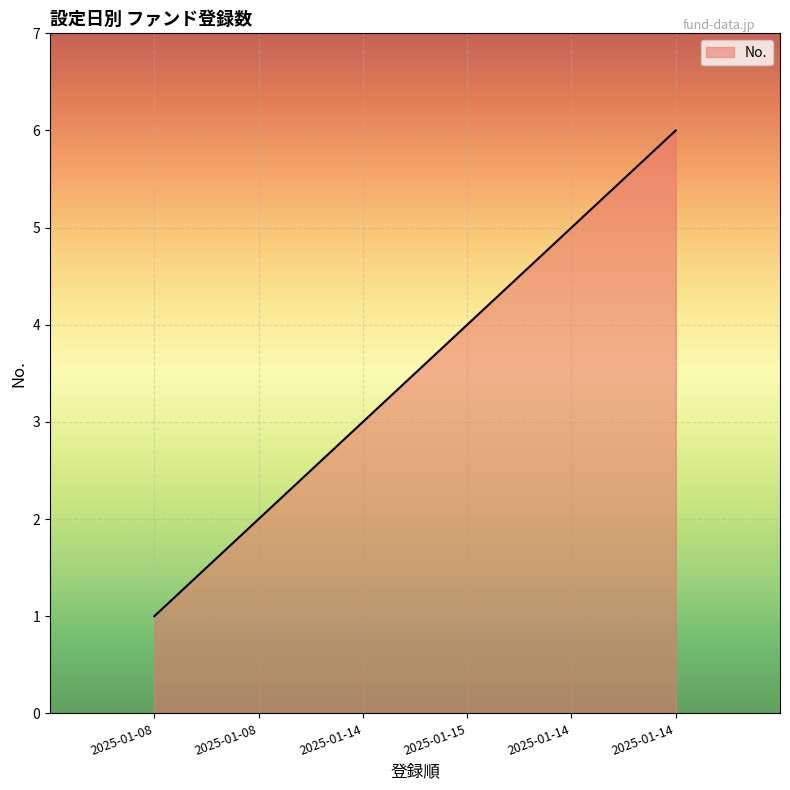

What is the difference between the values at 2025-01-08 and 2025-01-14?

2